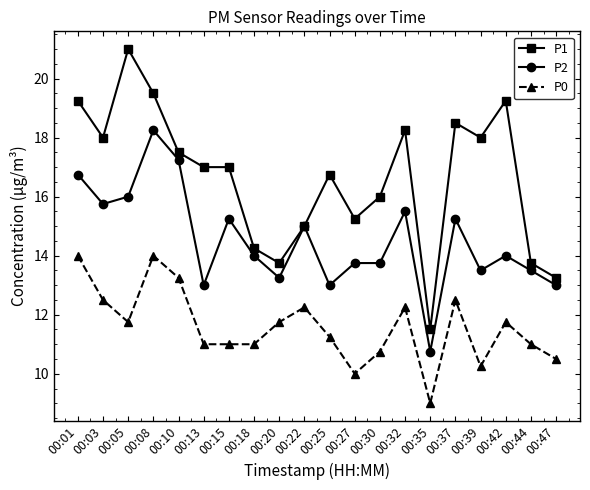

What is the value of the P2 point at the 15th from the left?

10.8